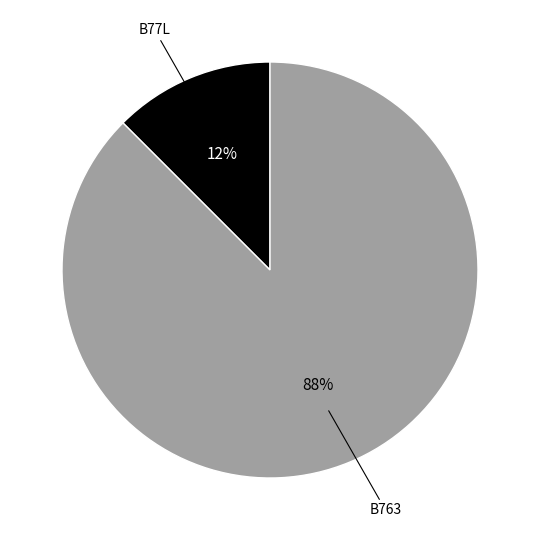

The B77L slice represents 12% of the pie. True or false?

True